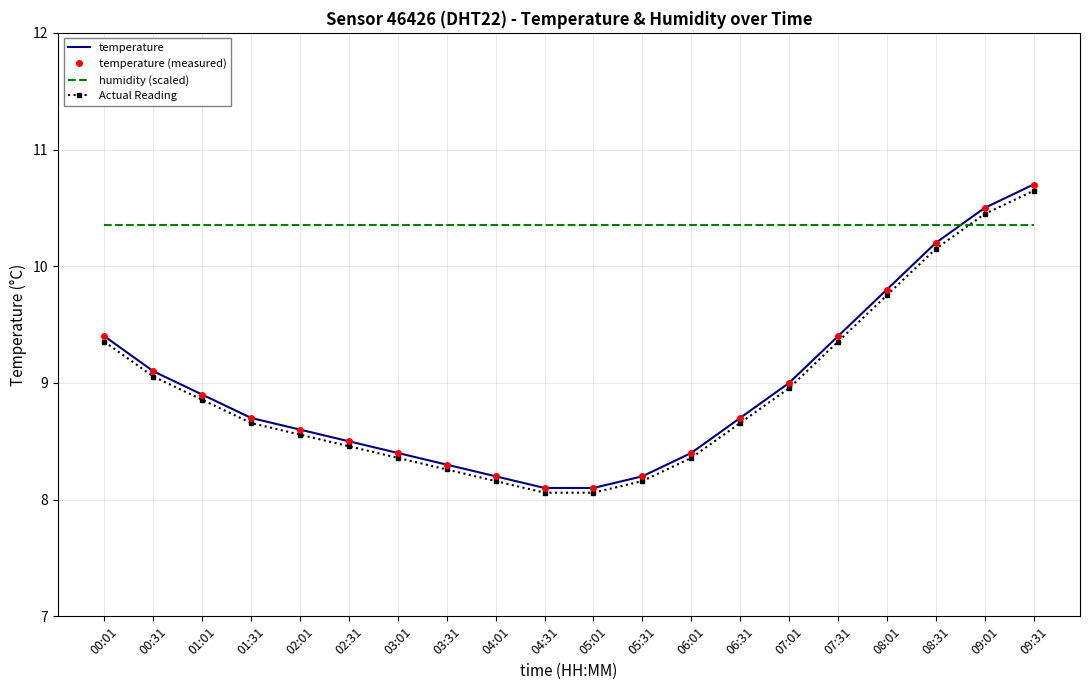

At which label is temperature closest to 9?

07:01